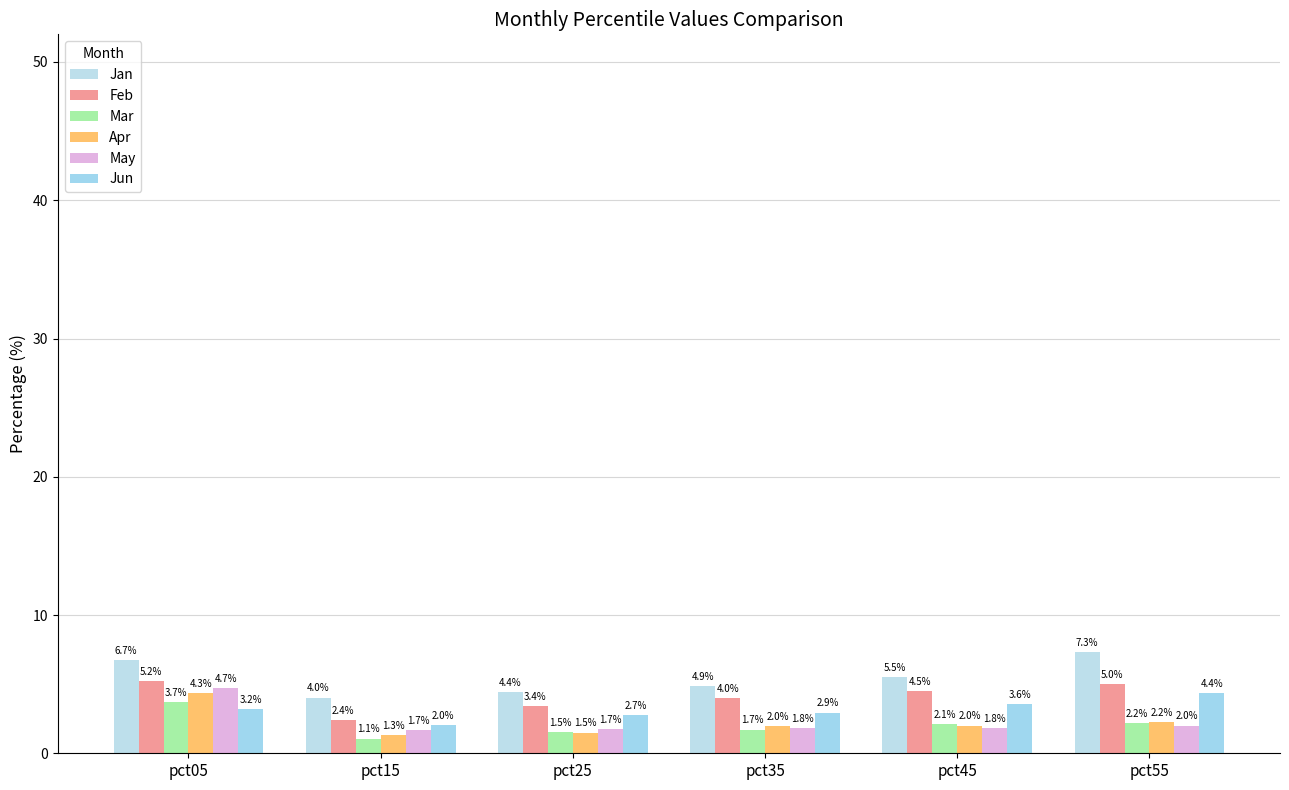

Reading left to right, what are all the values shown in this chart?

Jan: pct05=6.7	pct15=4.0	pct25=4.4	pct35=4.9	pct45=5.5	pct55=7.3
Feb: pct05=5.2	pct15=2.4	pct25=3.4	pct35=4.0	pct45=4.5	pct55=5.0
Mar: pct05=3.7	pct15=1.1	pct25=1.5	pct35=1.7	pct45=2.1	pct55=2.2
Apr: pct05=4.3	pct15=1.3	pct25=1.5	pct35=2.0	pct45=2.0	pct55=2.2
May: pct05=4.7	pct15=1.7	pct25=1.7	pct35=1.8	pct45=1.8	pct55=2.0
Jun: pct05=3.2	pct15=2.0	pct25=2.7	pct35=2.9	pct45=3.6	pct55=4.4